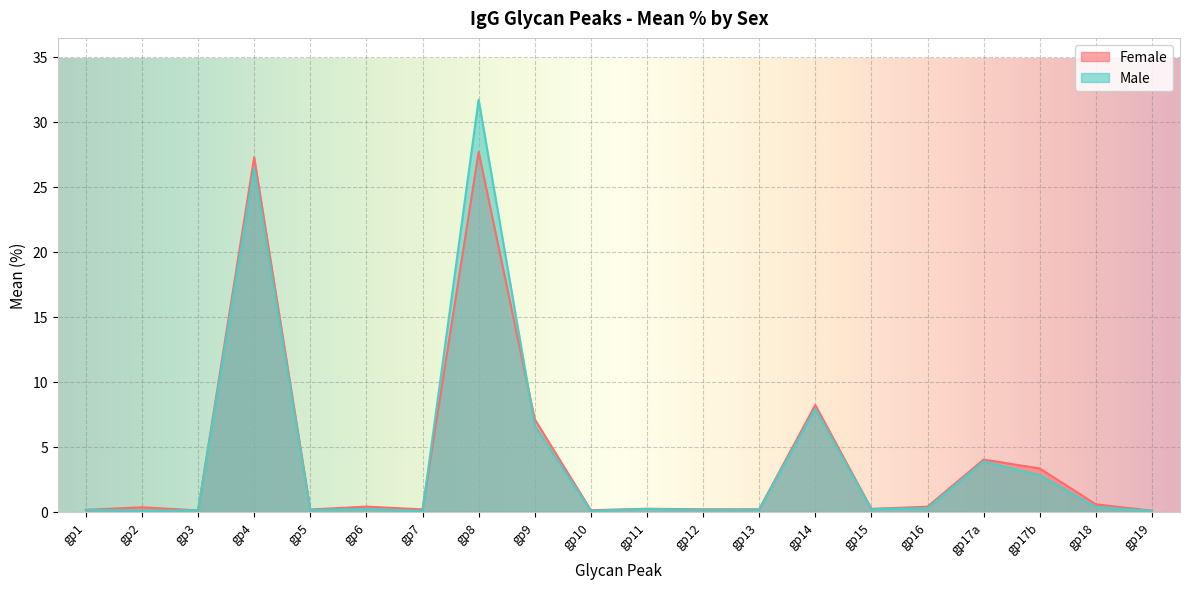

Where do Female and Male first cross each other?

gp1 and gp2